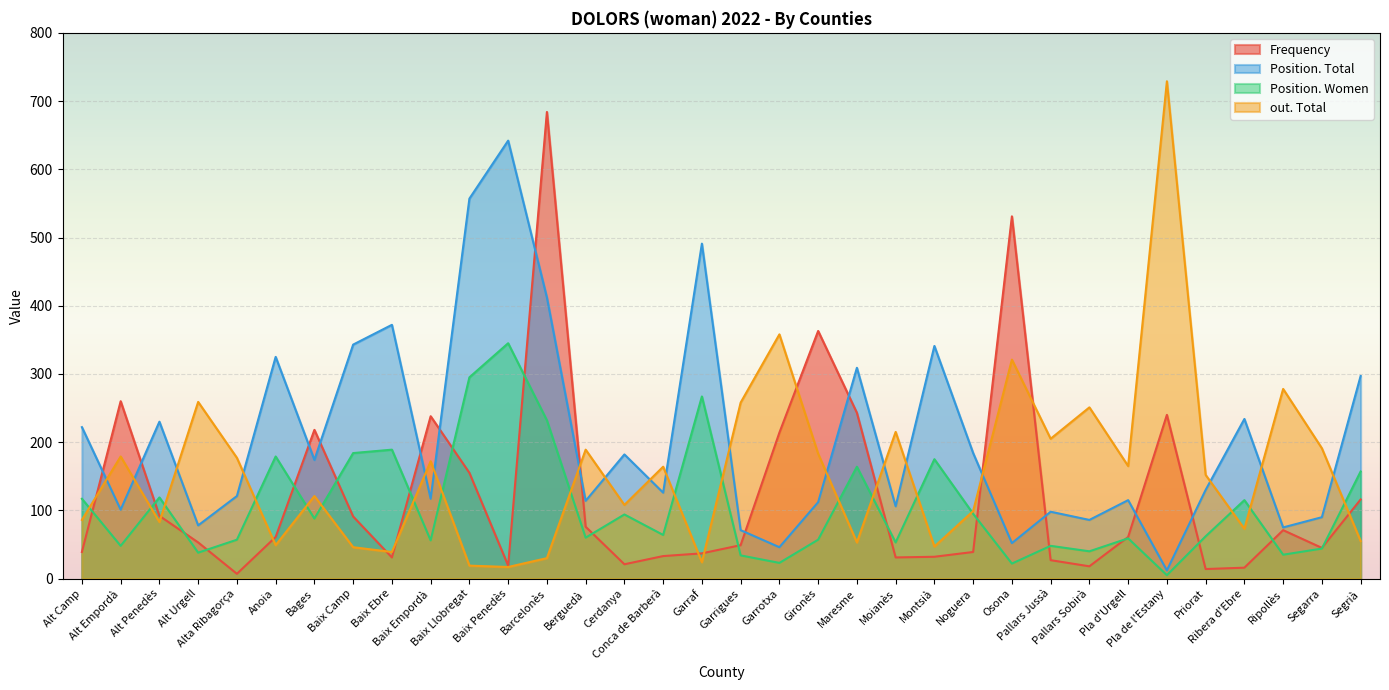

What position from the right is Berguedà?

21